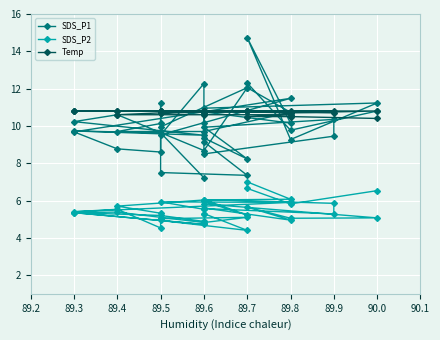

True or false: Temp has more than 1 points higher than both neighbors.

True